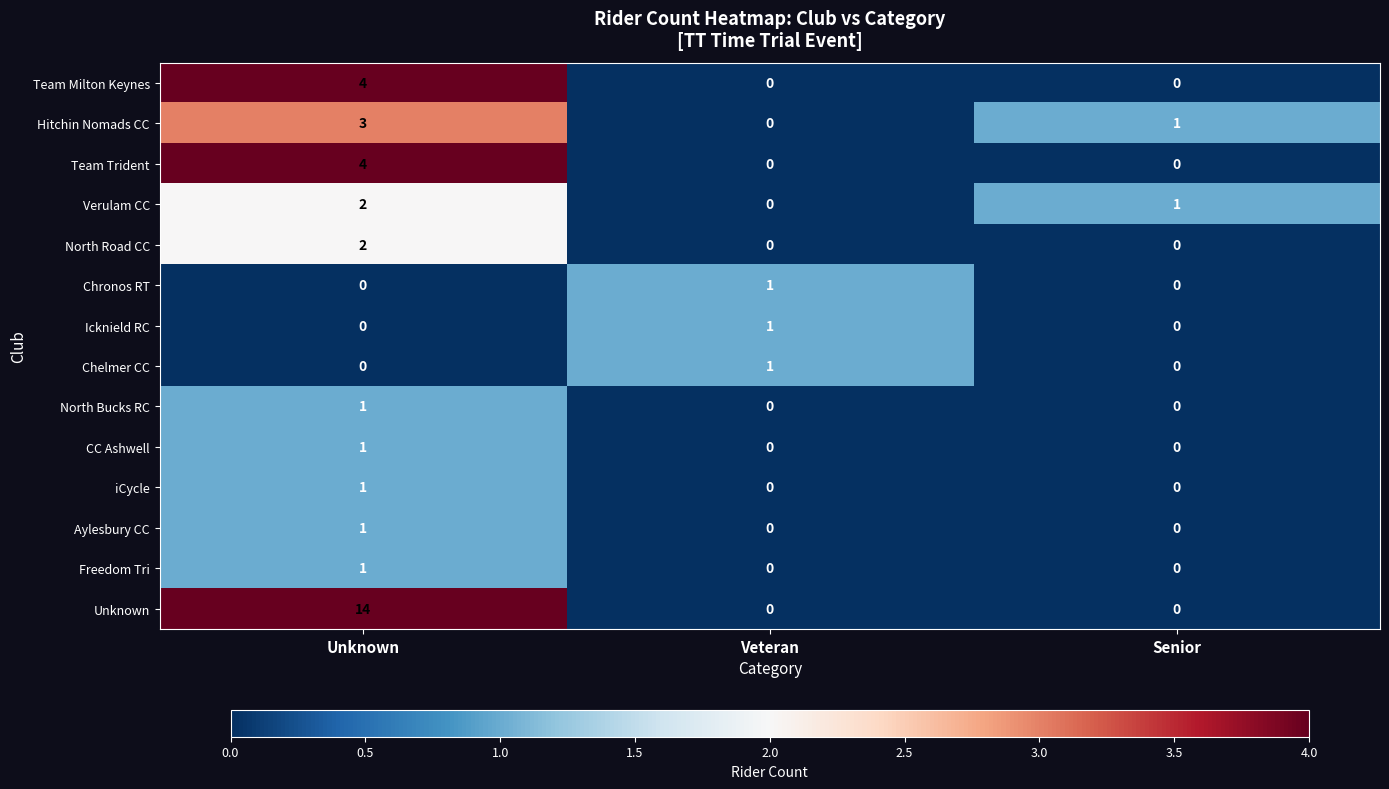

What is the spread (max minus min) of values at Senior?

1